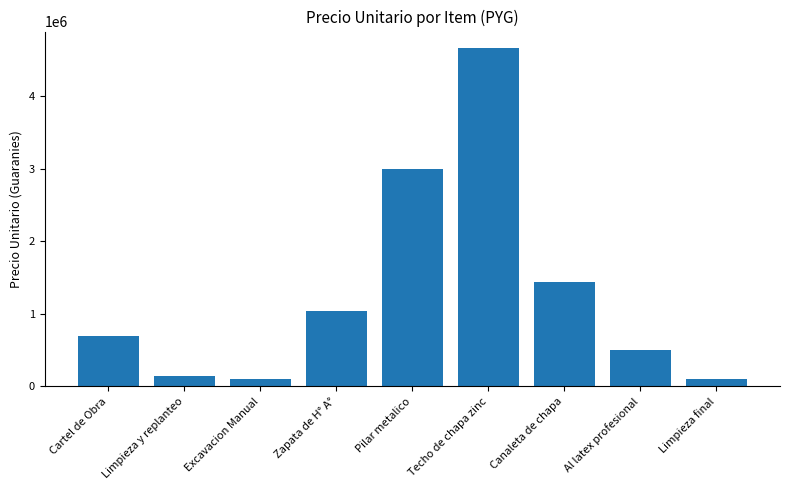

Between Excavacion Manual and Al latex profesional, which is larger?

Al latex profesional